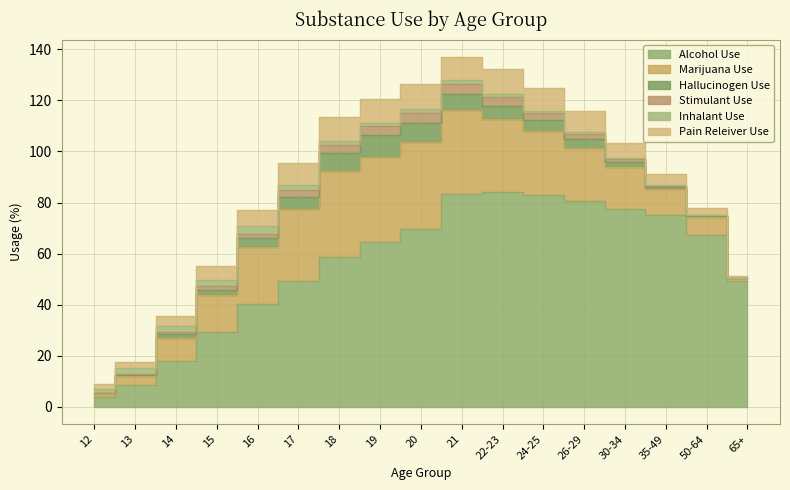

Is it true that pain_releiver_use equals 16.1 at 20?

False